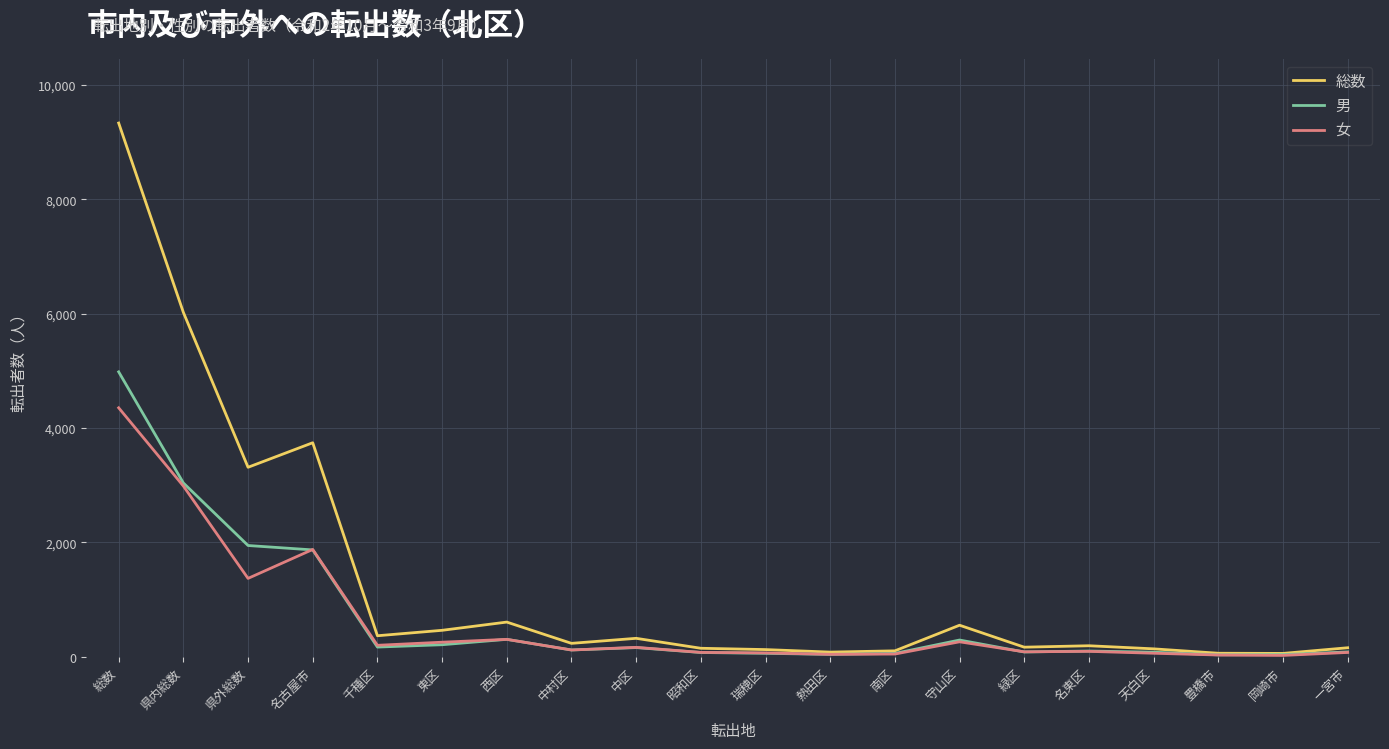

What position from the right is 豊橋市?

3